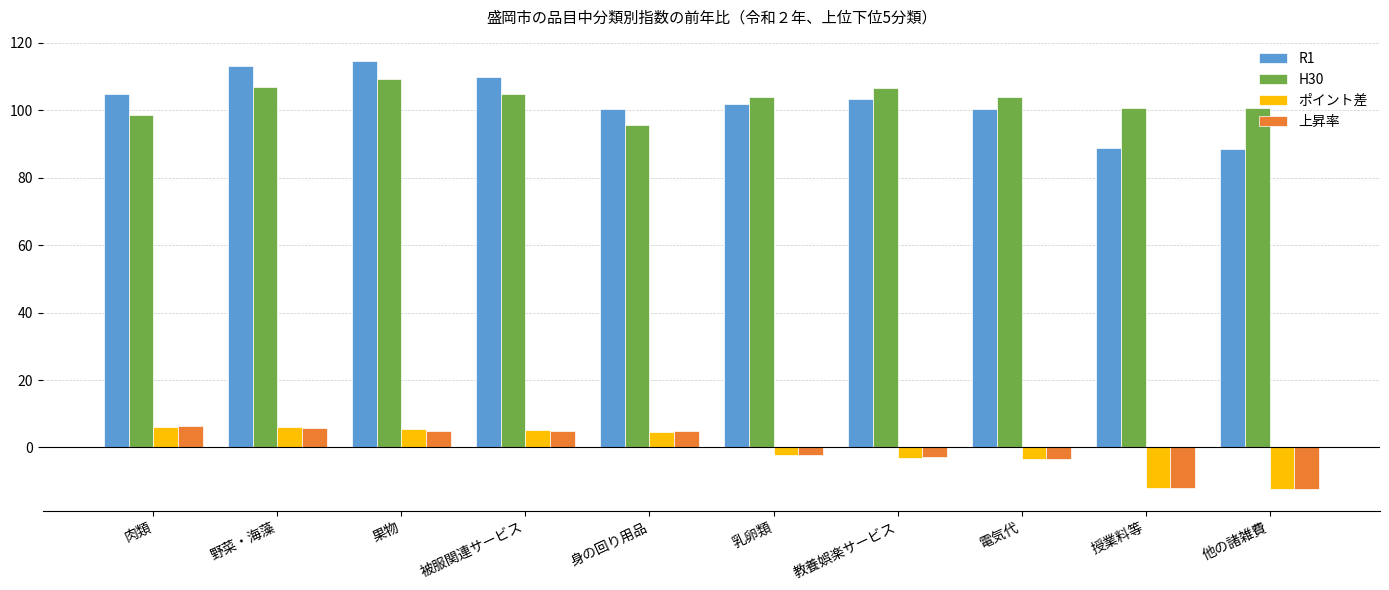

Is it true that H30 equals 104.7 at 被服関連サービス?

True